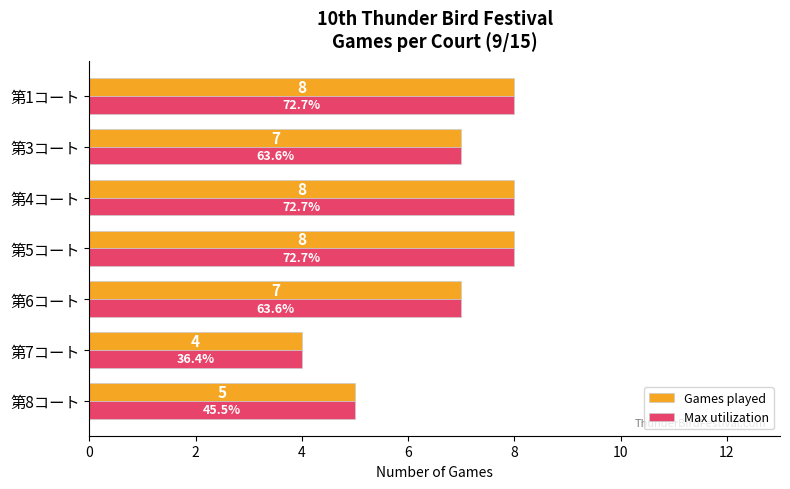

At which label does Games played reach its minimum?

第7コート